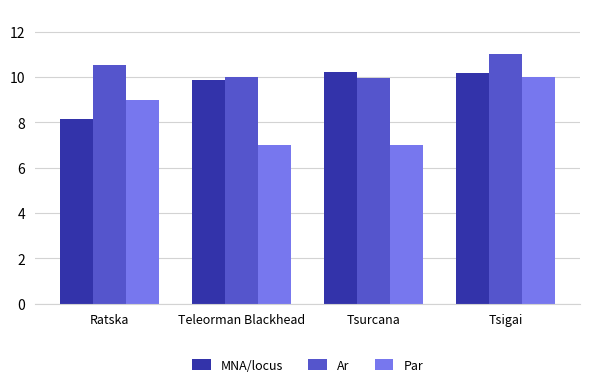

What is the lowest value of the Par series?

7.0